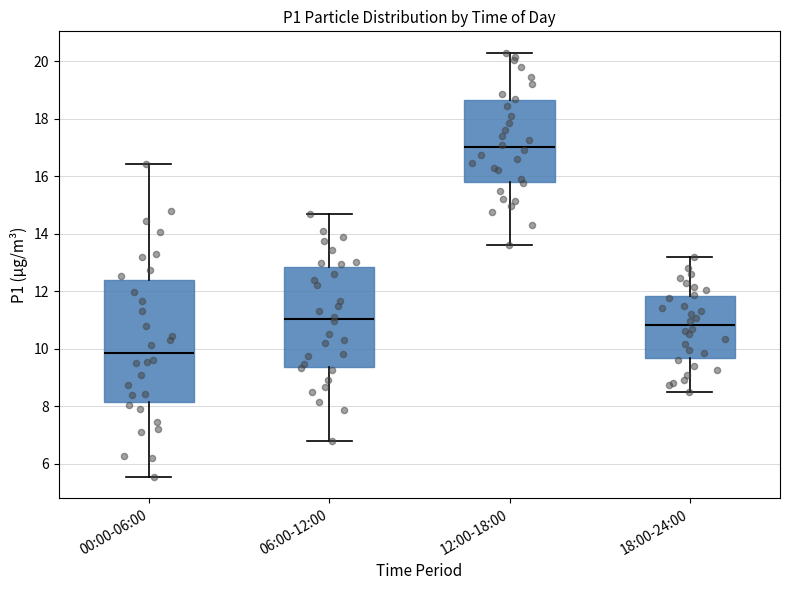

Which box has the lowest median line?

00:00-06:00